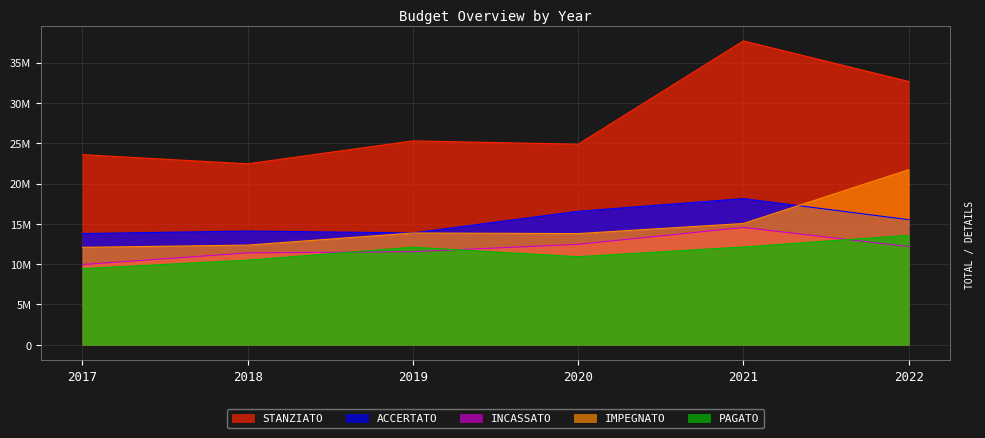

What is the value of the IMPEGNATO point at the 6th from the left?

21716691.5